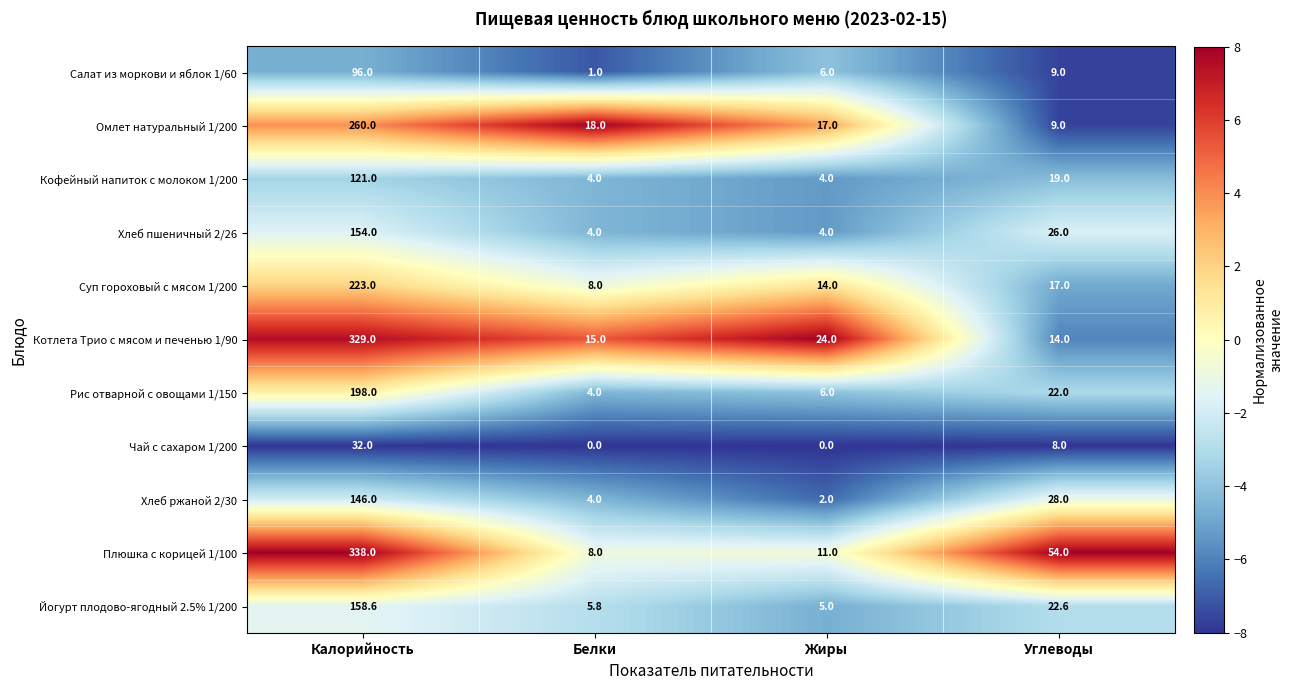

What is the maximum value shown in the chart?

338.0